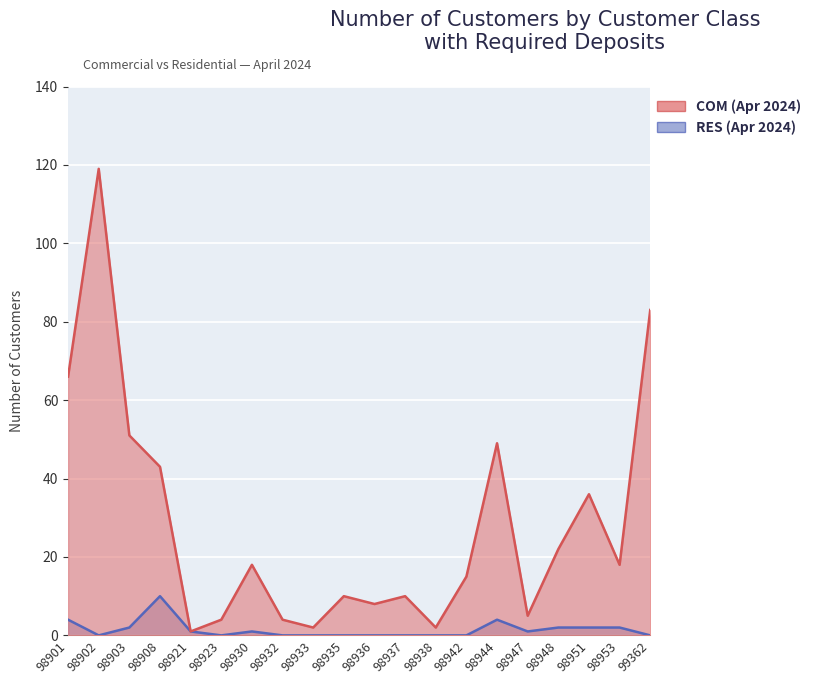

How many distinct data groups are displayed?

2